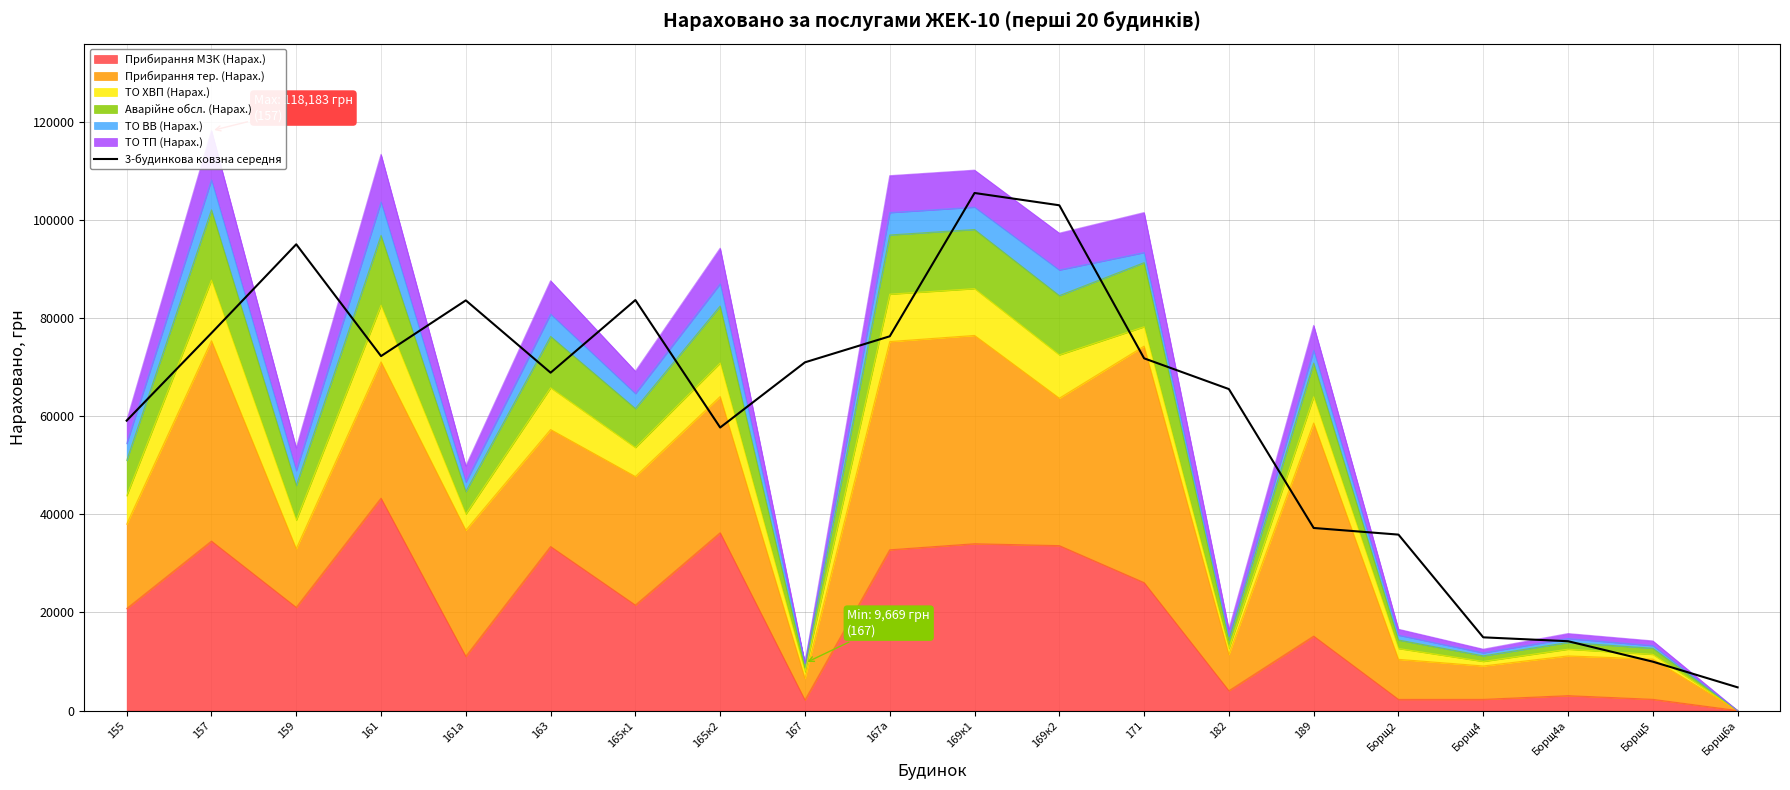

What position from the left is 189?

15